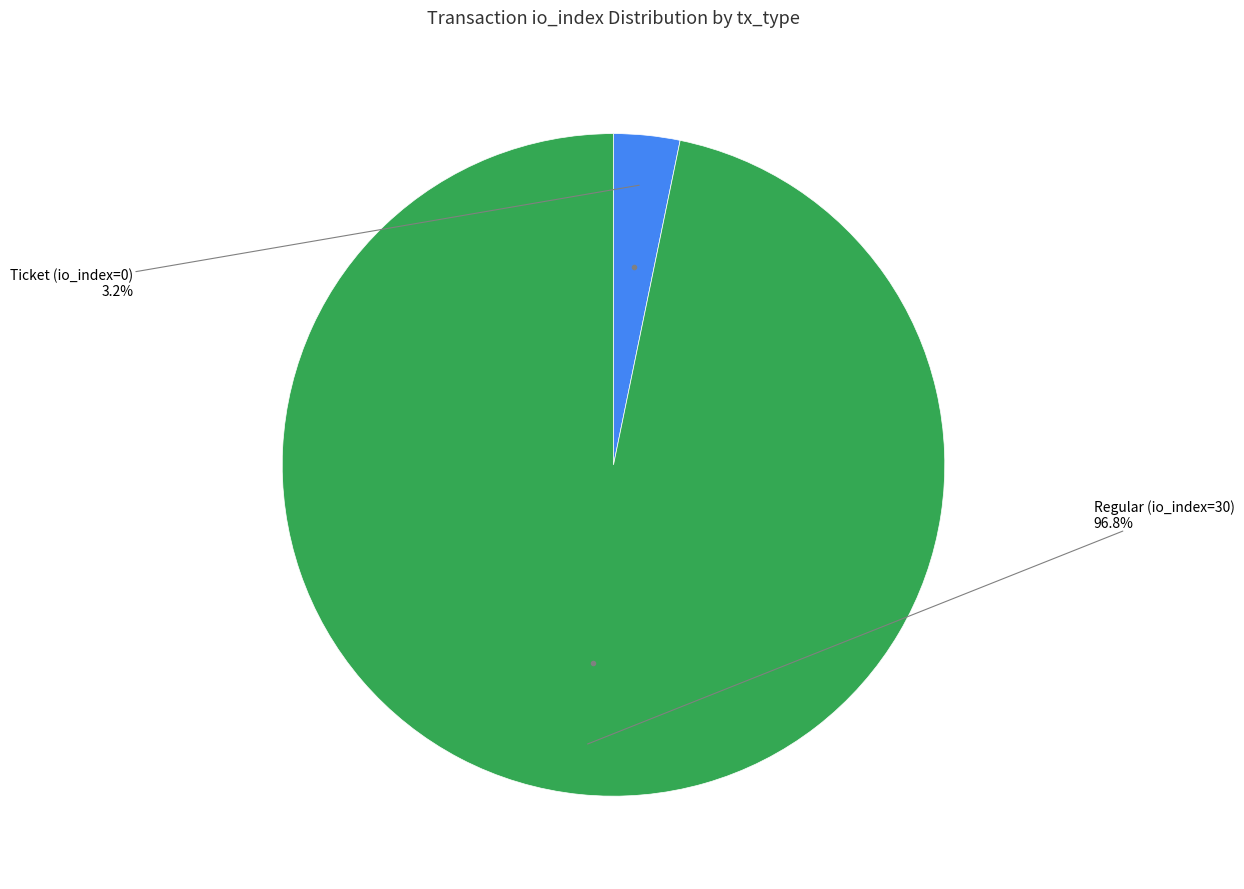

How many segments does this pie chart have?

2